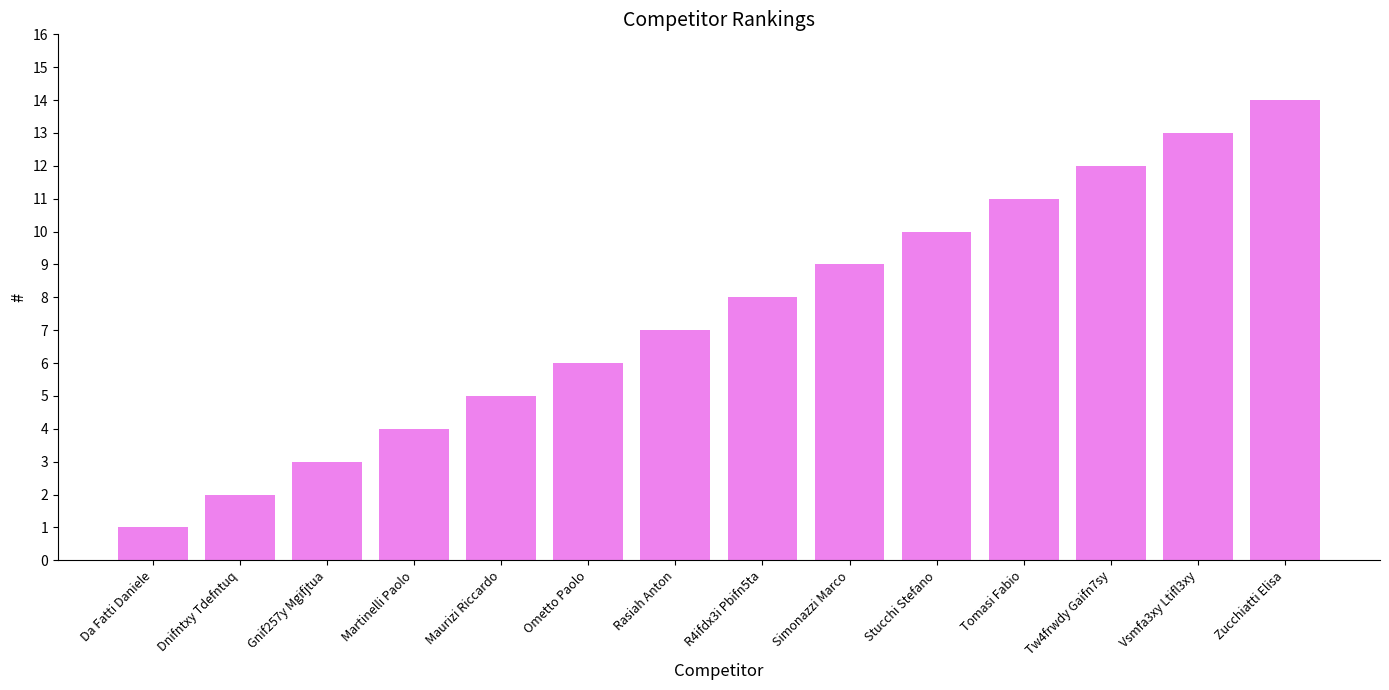

True or false: the data shows 6 at Martinelli Paolo.

False